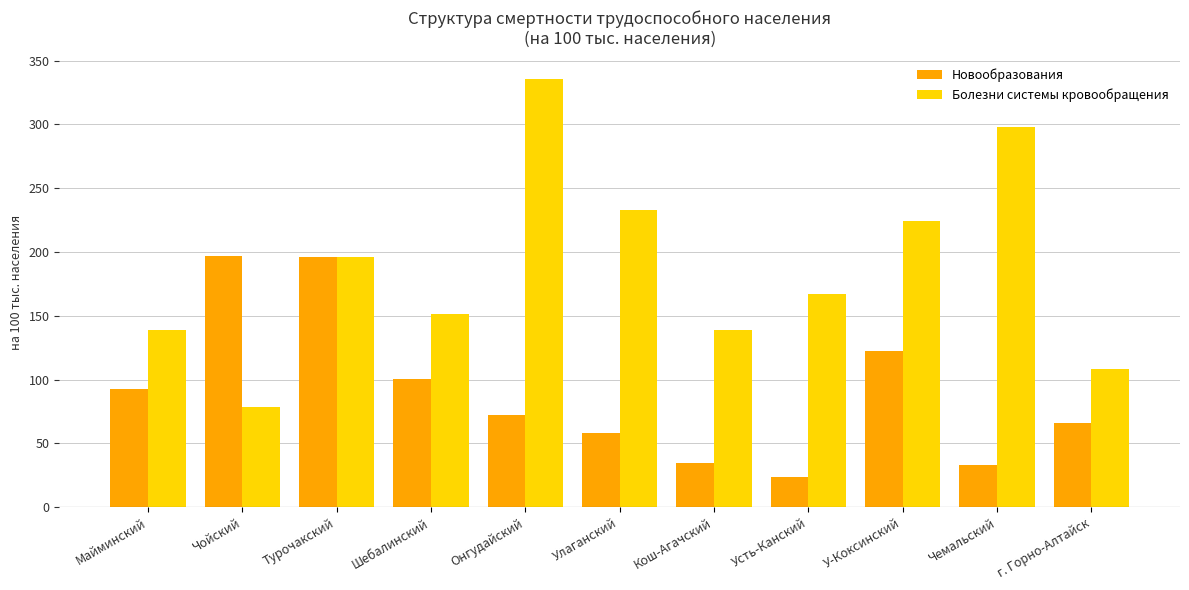

What is the difference between the Болезни системы кровообращения values at Усть-Канский and Кош-Агачский?

27.8